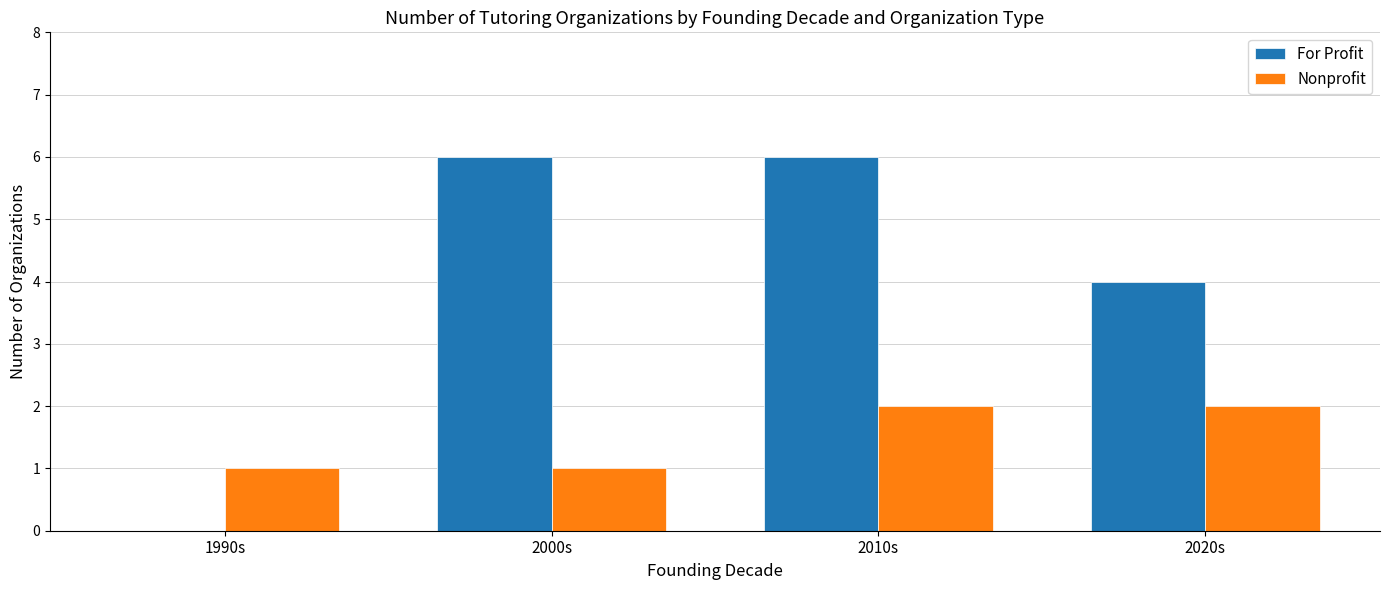

Which series has the largest total across all categories?

For Profit